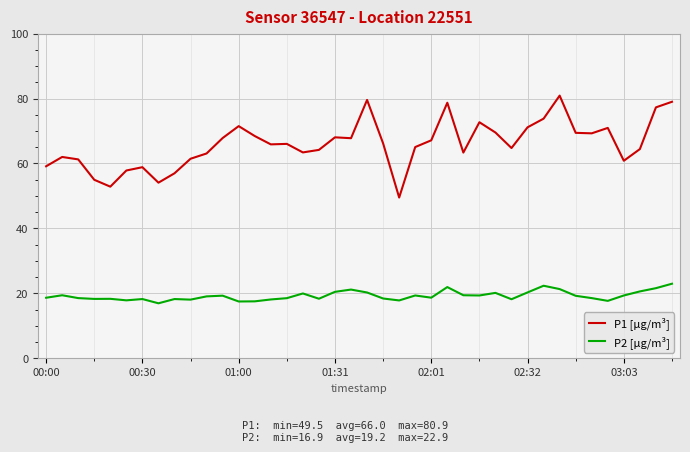

Which series has the widest spread of values?

P1 [µg/m³]